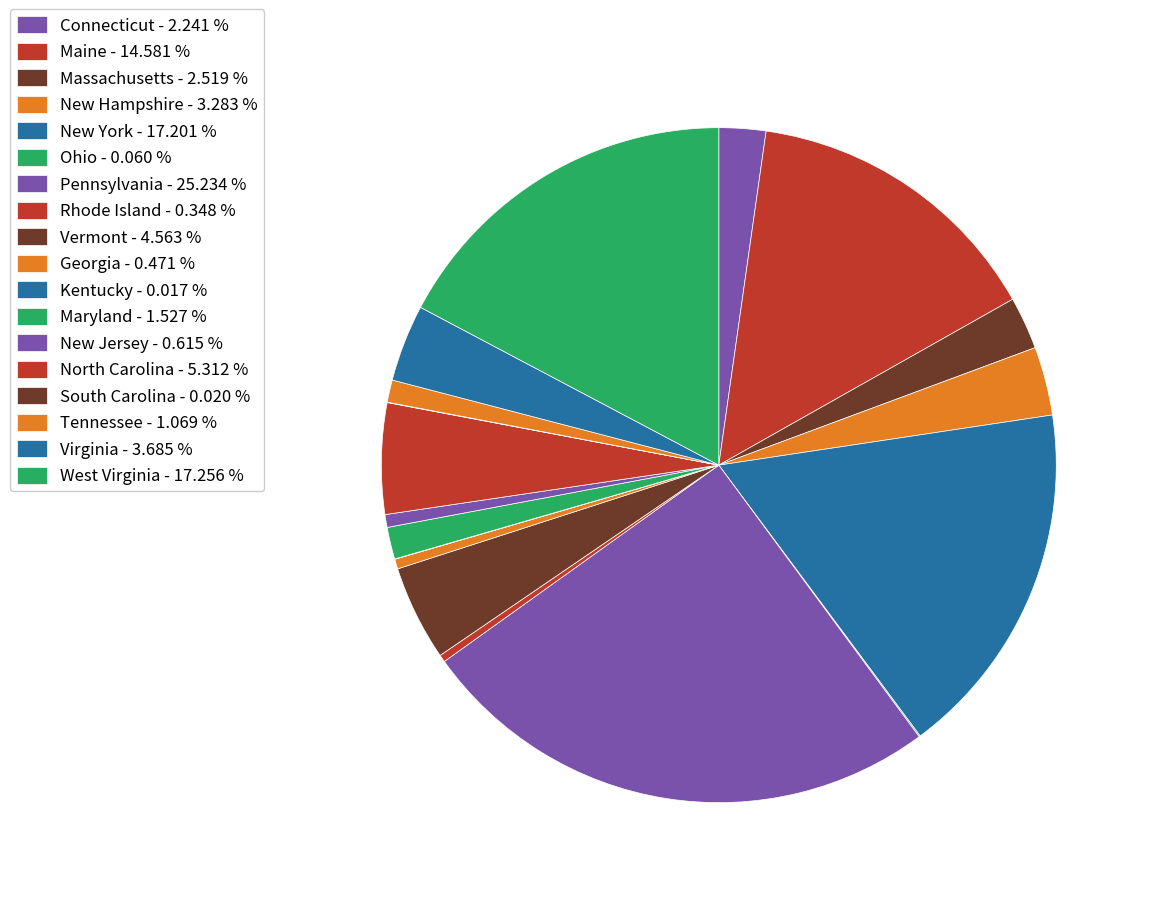

To the nearest percent, what is the difference between the largest and smallest slice percentages?

25%